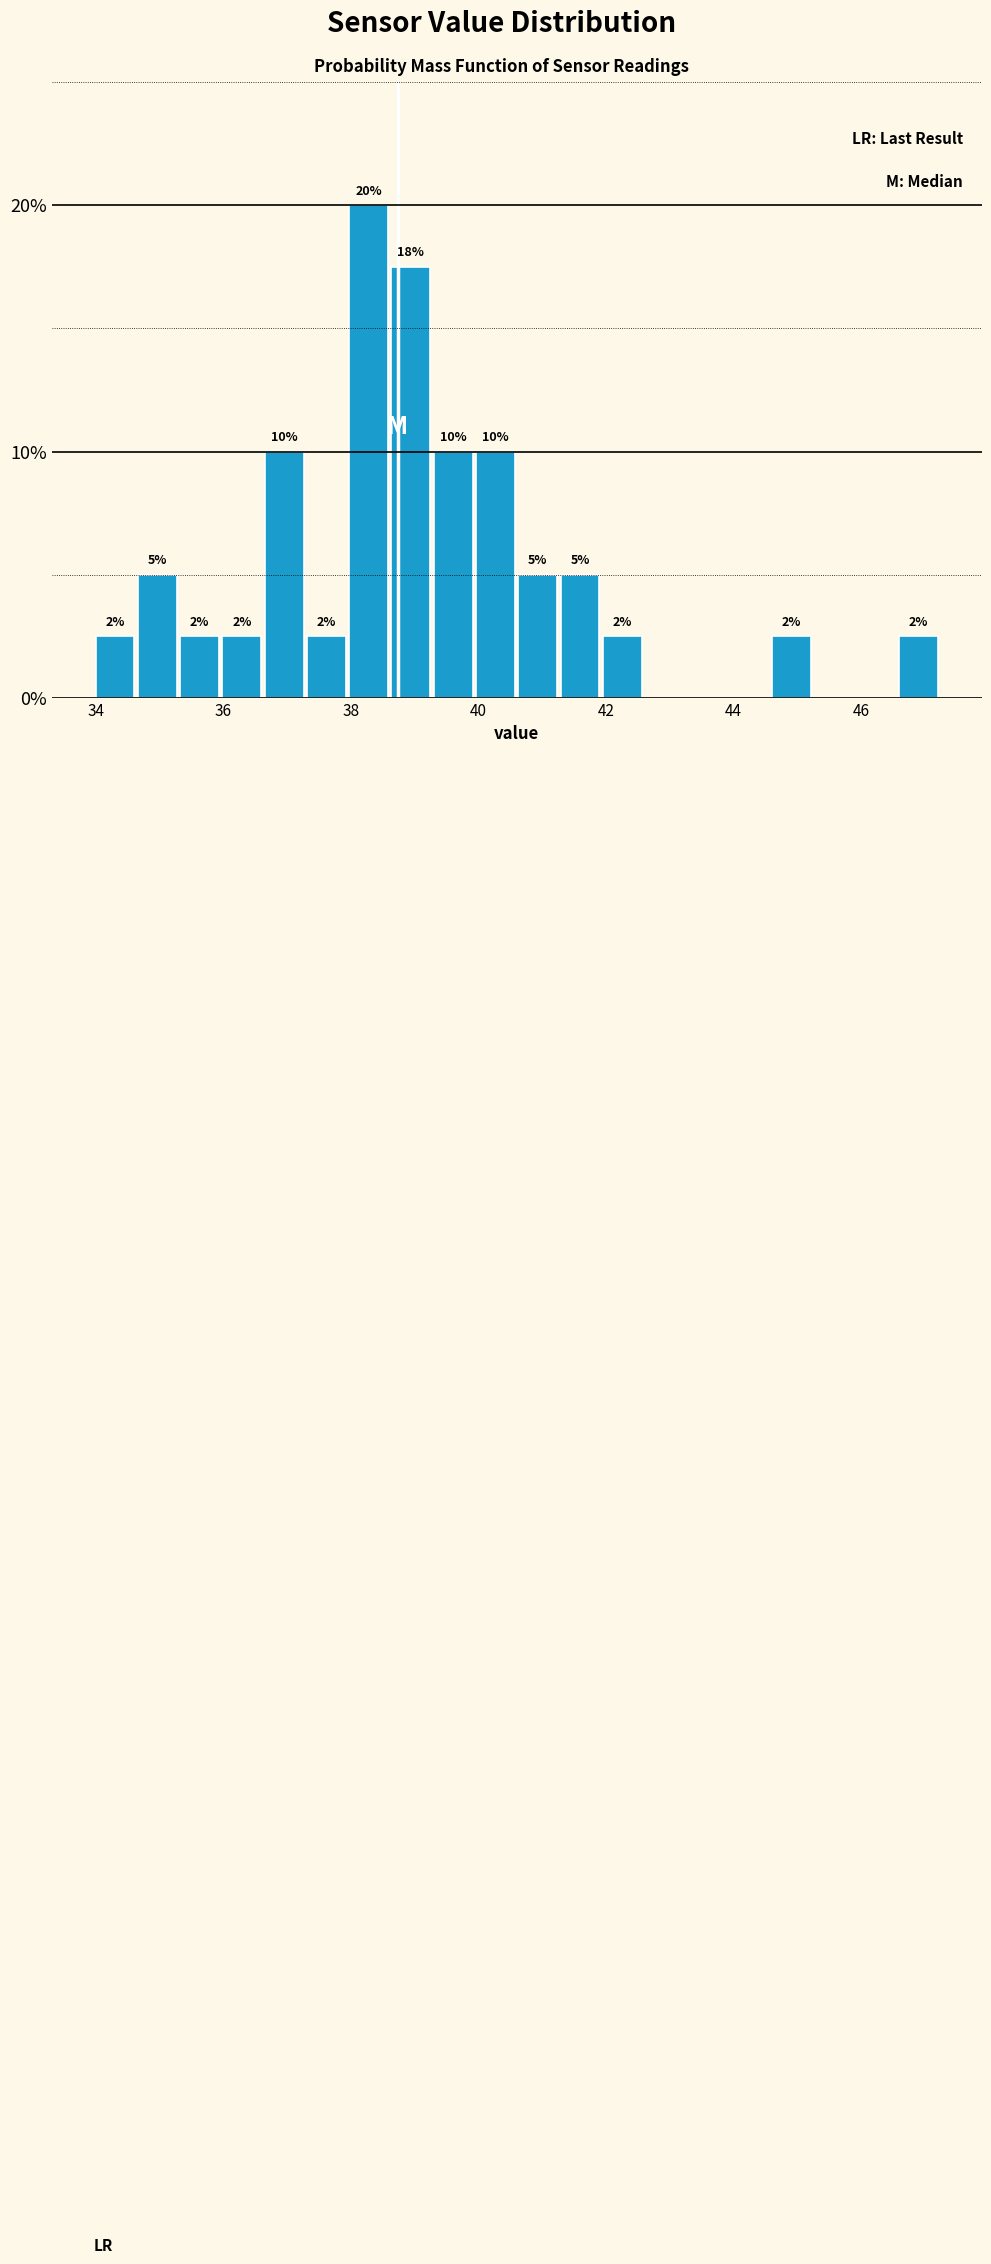

Around what value on the x-axis is the tallest bar? Give the approximate position of its centre, as read against the axis.

38.2